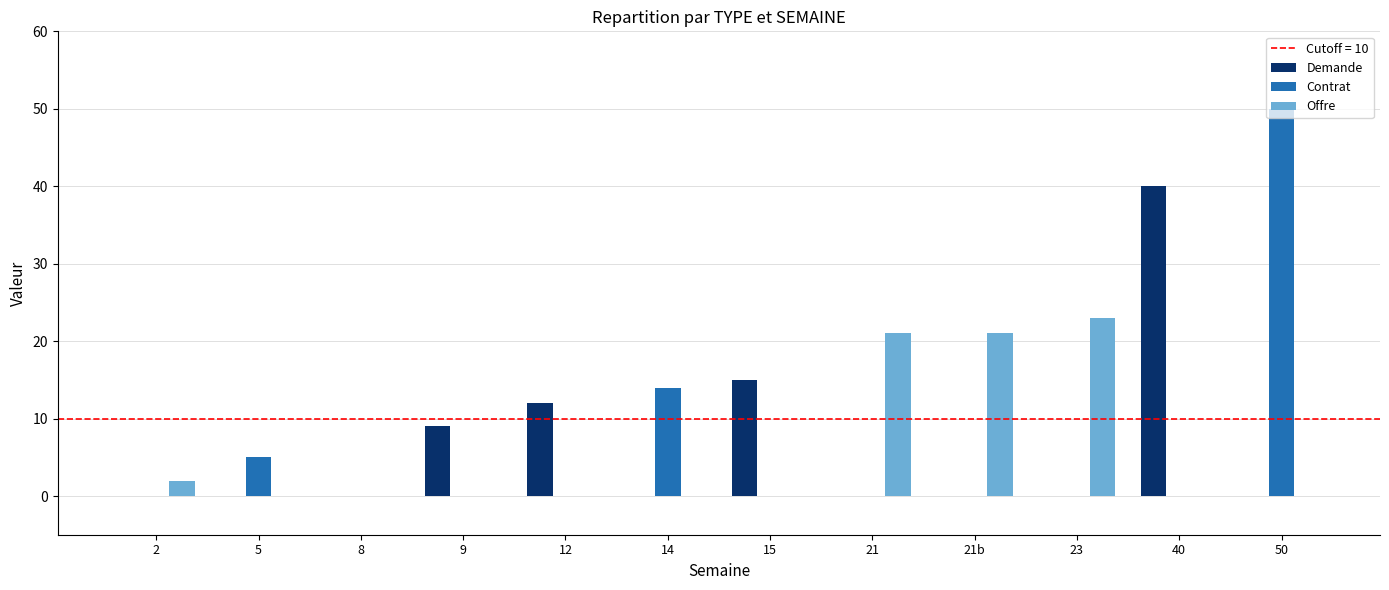

Which category has the highest value across all series?

50